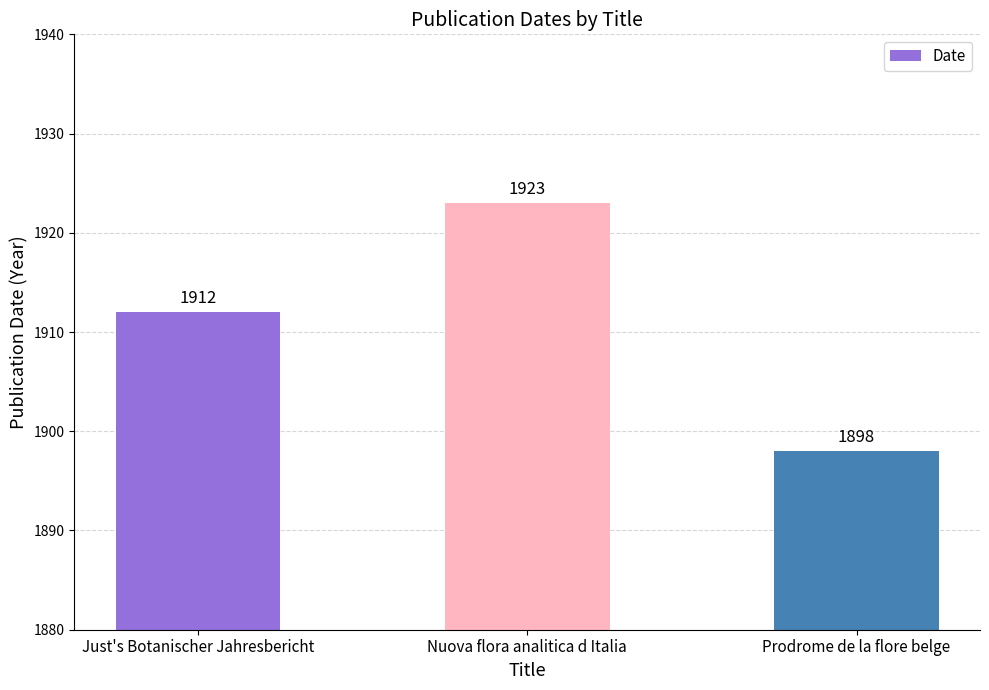

What is the label of the 1st bar from the left?

Just's Botanischer Jahresbericht